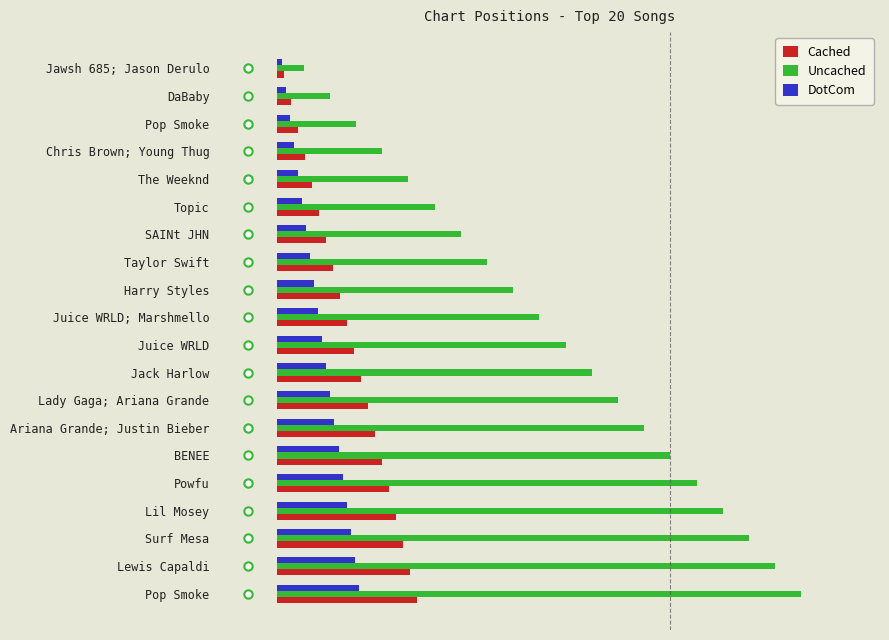

Reading right to left, transcribe all the data shown in this chart.

Cached: 12.0	11.4	10.8	10.2	9.6	9.0	8.4	7.8	7.2	6.6	6.0	5.4	4.8	4.2	3.6	3.0	2.4	1.8	1.2	0.6
Uncached: 45.0	42.8	40.5	38.2	36.0	33.8	31.5	29.2	27.0	24.8	22.5	20.2	18.0	15.8	13.5	11.2	9.0	6.8	4.5	2.2
DotCom: 7.0	6.6	6.3	5.9	5.6	5.2	4.9	4.5	4.2	3.8	3.5	3.1	2.8	2.4	2.1	1.8	1.4	1.0	0.7	0.3